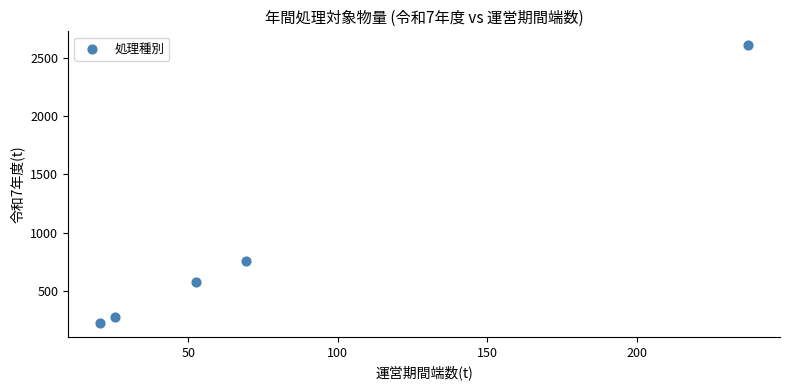

What is the average Y value?

890.1